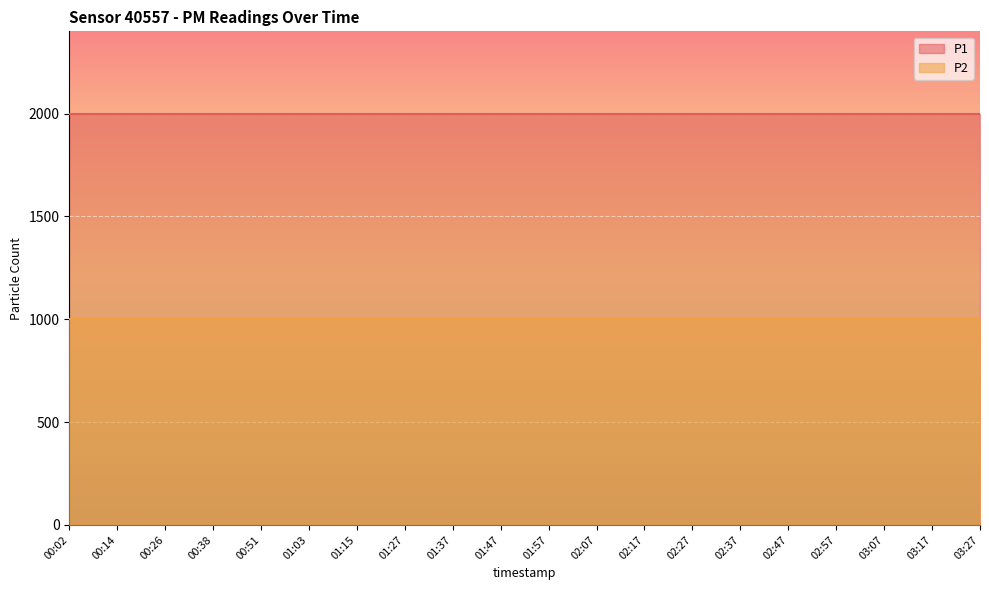

What is the lowest value of the P2 series?

999.9